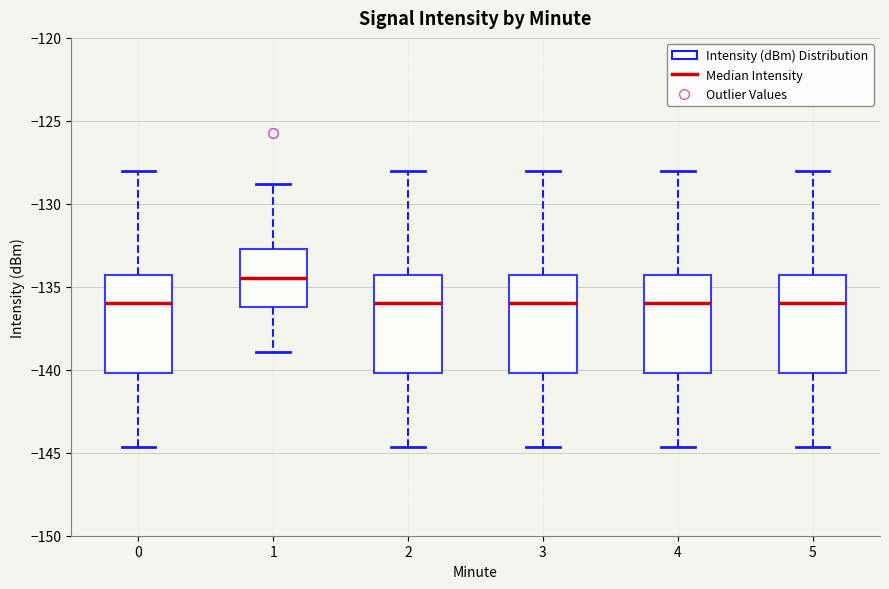

Reading left to right, read every box against the y-axis: the position of its median line, the range the box covers, and the ends of its whiskers. The values are not printed on the chart, so give them approximately, as read against the axis.

0: median -136.0, box -140.0 to -134.5, whiskers -144.5 to -128.0
1: median -134.5, box -136.0 to -132.5, whiskers -139.0 to -129.0
2: median -136.0, box -140.0 to -134.5, whiskers -144.5 to -128.0
3: median -136.0, box -140.0 to -134.5, whiskers -144.5 to -128.0
4: median -136.0, box -140.0 to -134.5, whiskers -144.5 to -128.0
5: median -136.0, box -140.0 to -134.5, whiskers -144.5 to -128.0